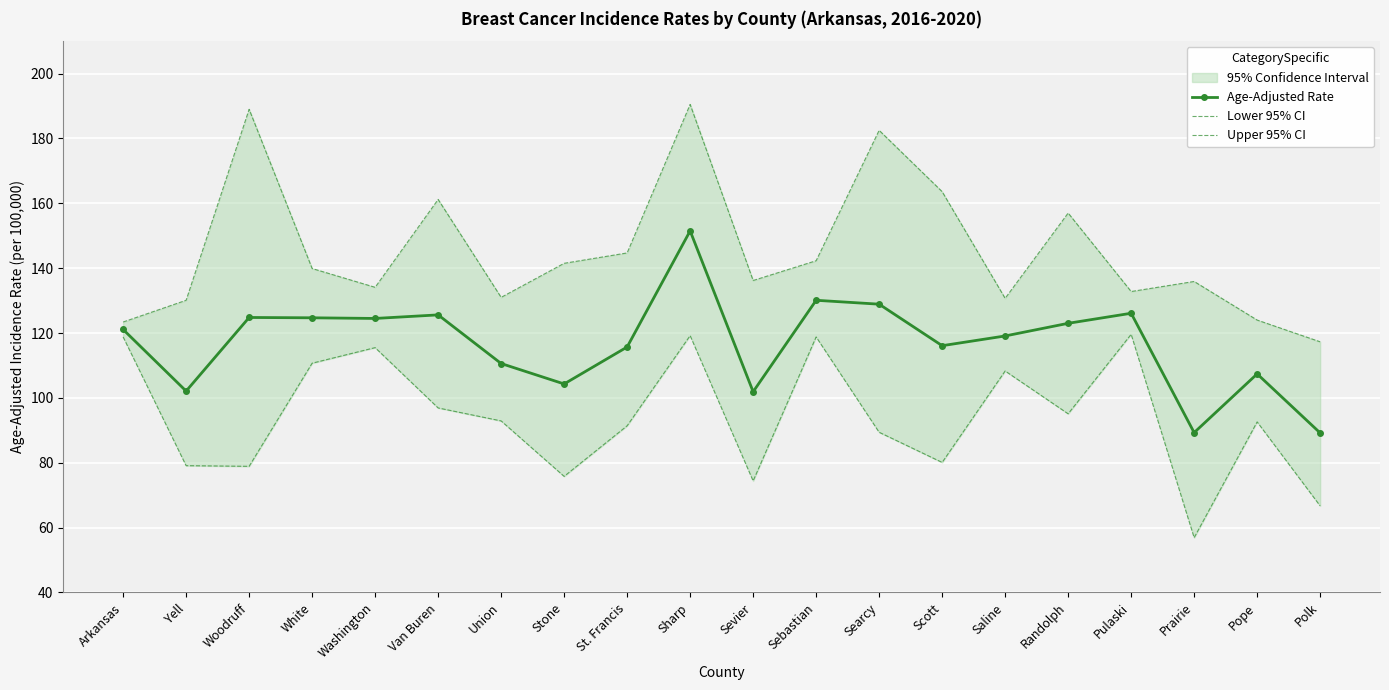

Where is Lower 95% CI nearest to the value 88?

Searcy